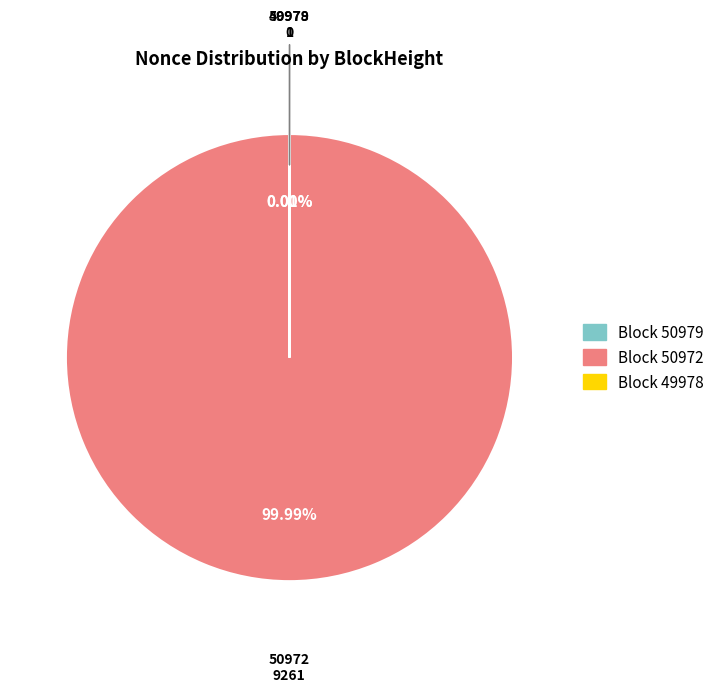

Is it true that 49978 is 1% of the pie?

False